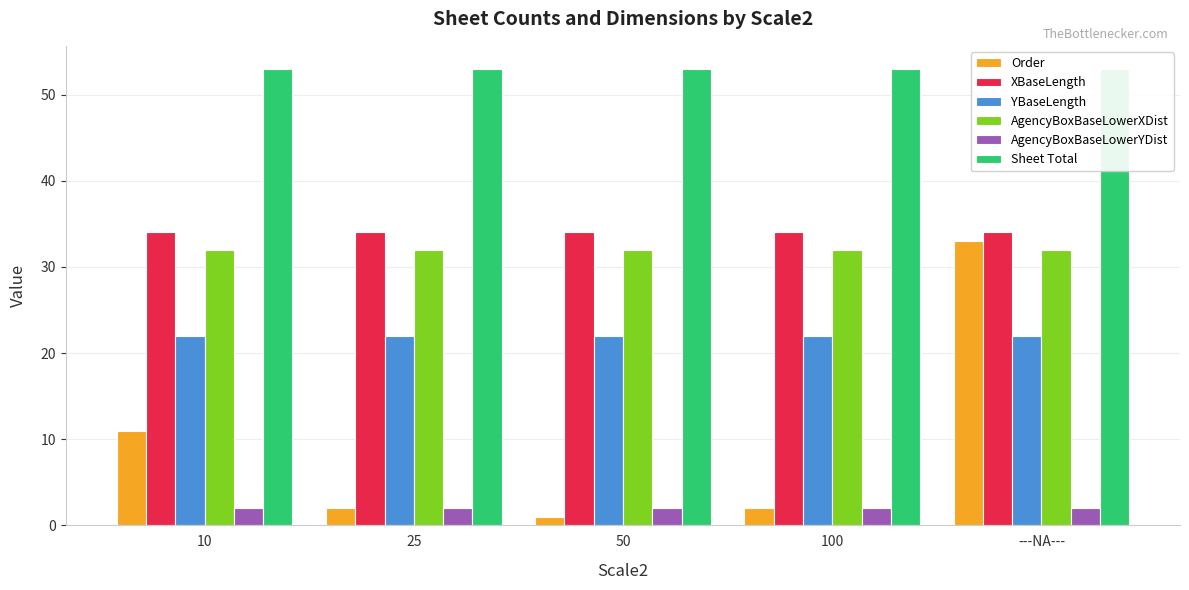

Rank the series by their maximum value, from lowest to highest.

AgencyBoxBaseLowerYDist, YBaseLength, AgencyBoxBaseLowerXDist, Order, XBaseLength, Sheet Total